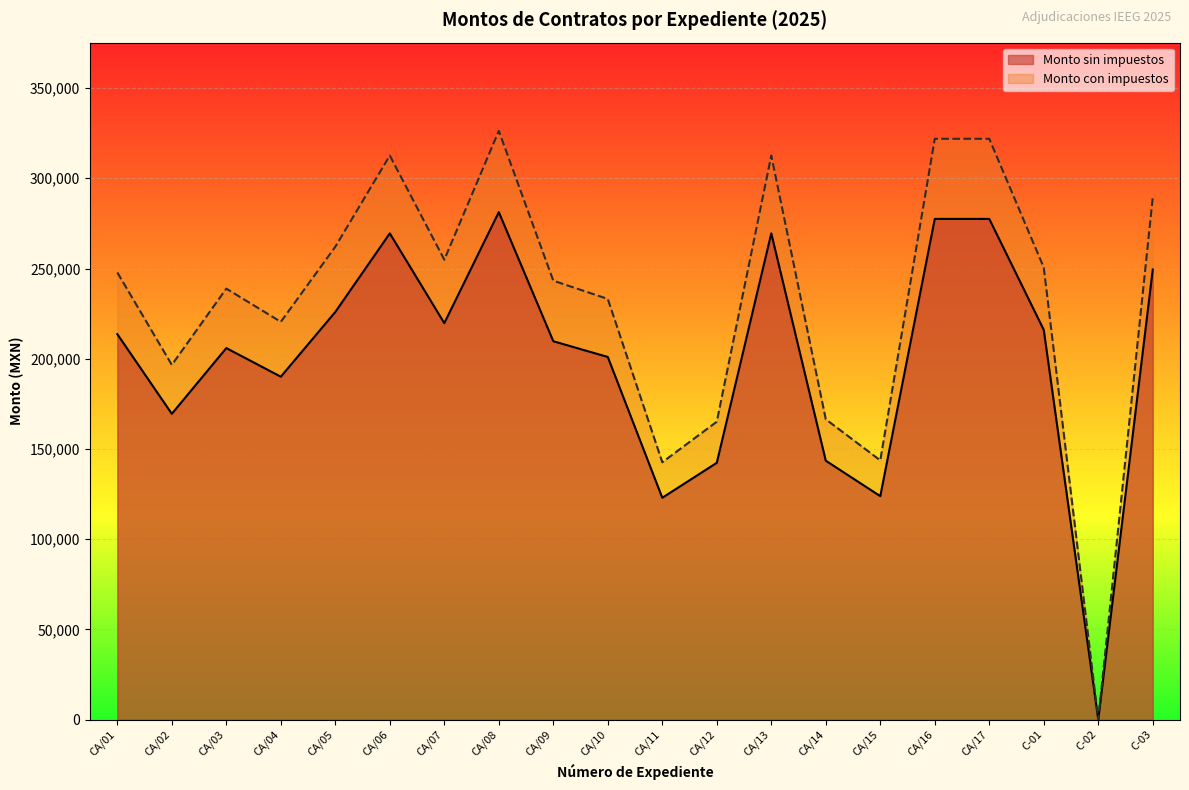

How many interior local peaks does the Monto sin impuestos series have?

4